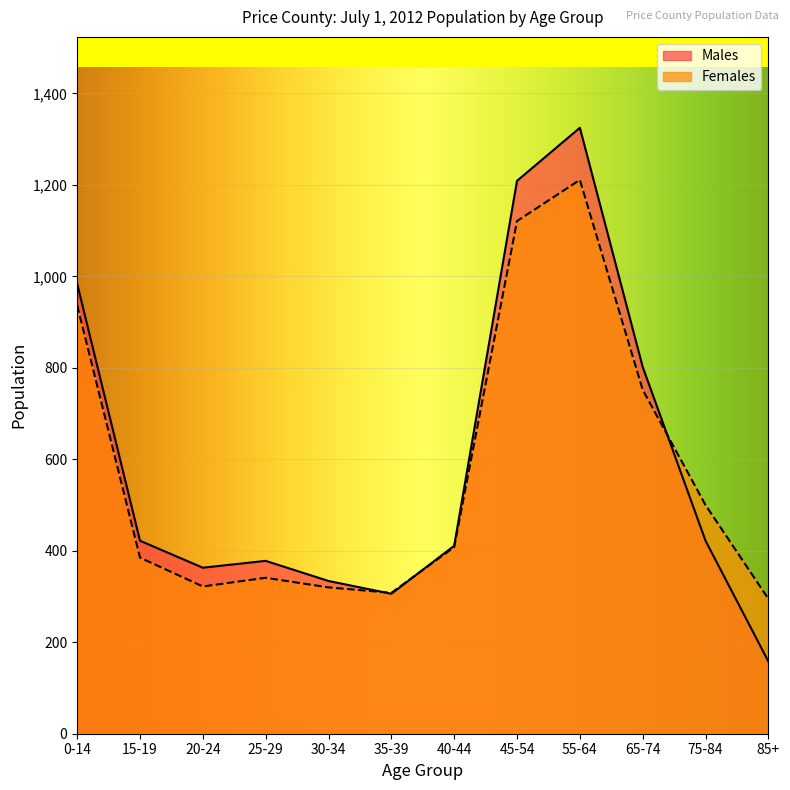

Reading right to left, list all the values displayed in this chart.

Males: 158	422	802	1325	1209	411	306	334	378	363	422	984
Females: 295	500	752	1211	1121	408	308	320	341	322	385	937